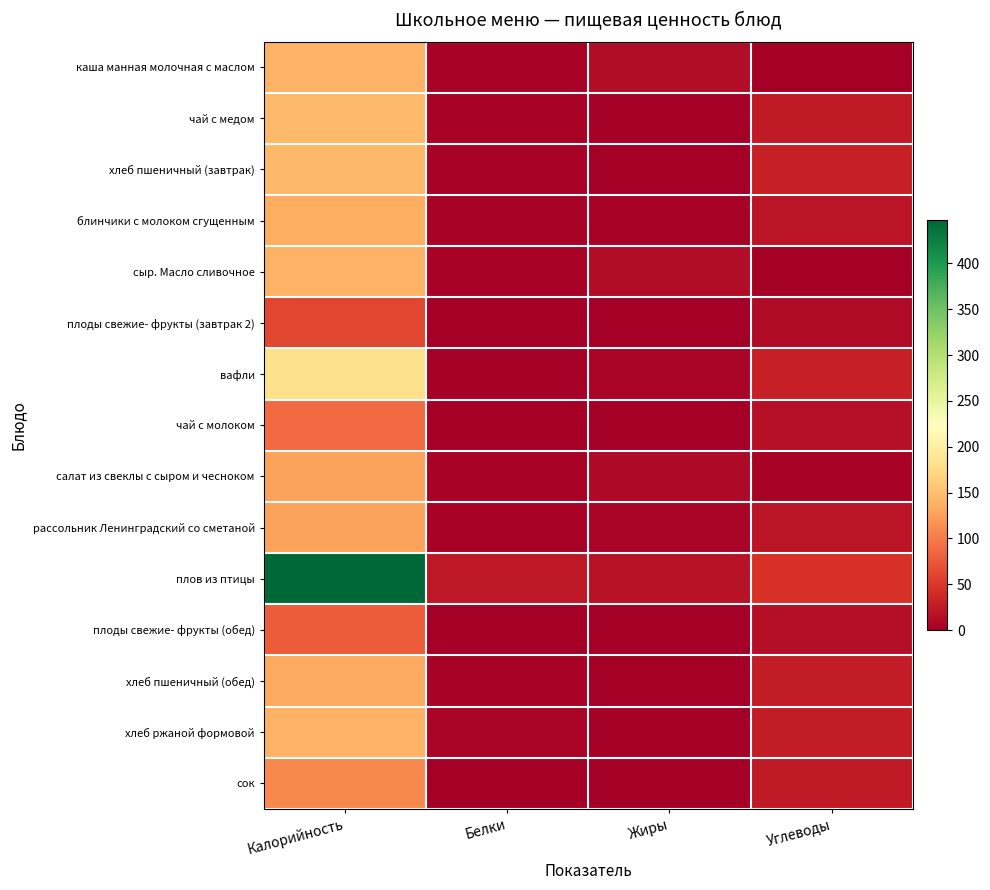

What is the spread (max minus min) of values at Калорийность?

384.2